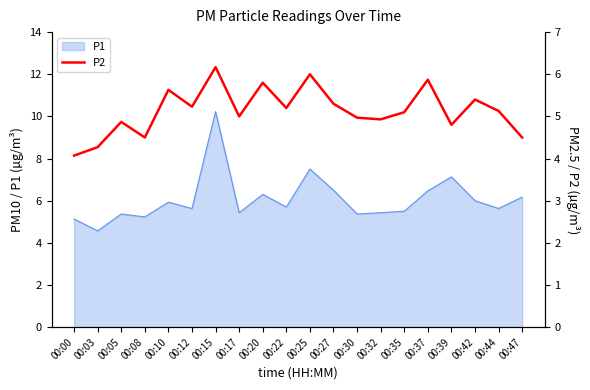

The P1 series shows 5.9 at 00:10. True or false?

True